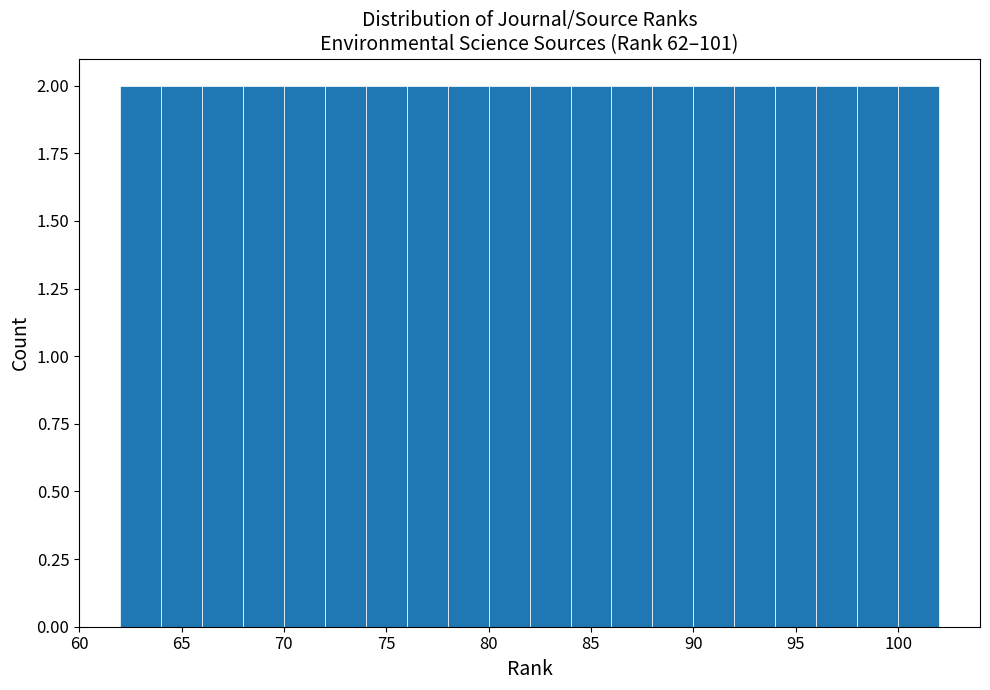

What is the height of the bar covering 72 to 74 on the x-axis? The values are not printed on the chart, so give them approximately, as read against the axis.

2